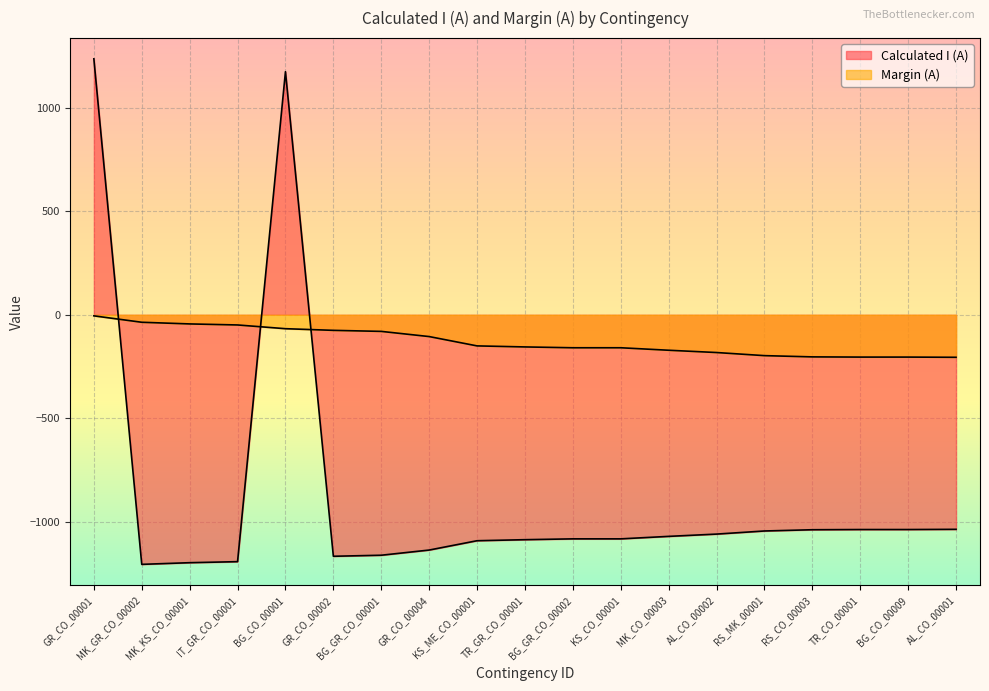

How many intersections are there between Calculated I (A) and Margin (A)?

3